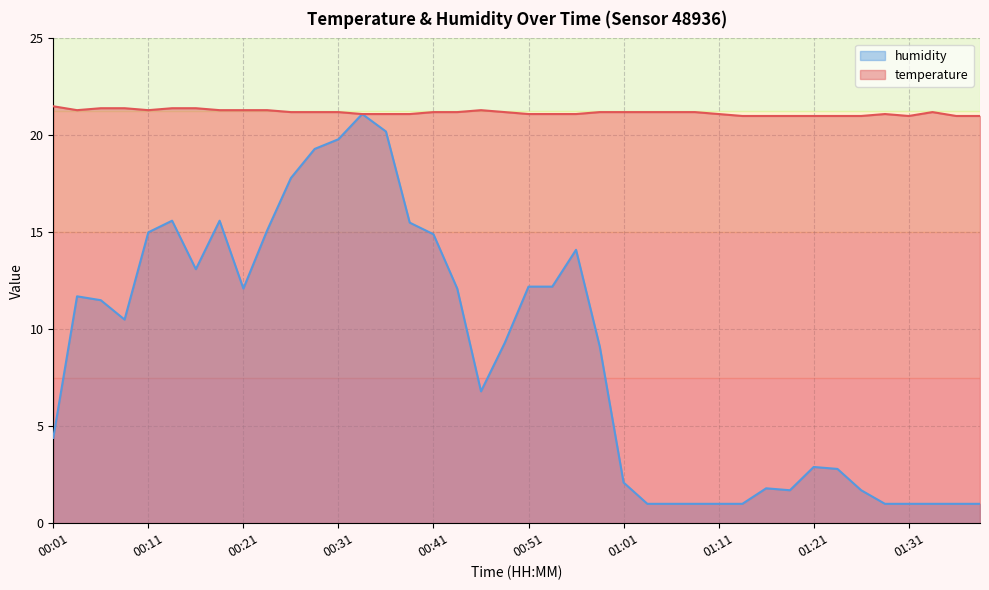

Rank the series by their maximum value, from highest to lowest.

temperature, humidity